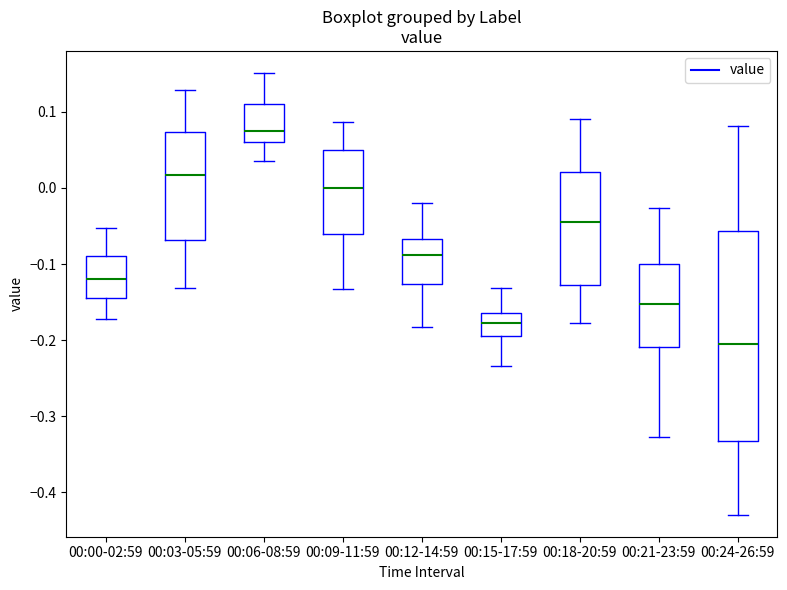

Reading left to right, read every box against the y-axis: the position of its median line, the range the box covers, and the ends of its whiskers. The values are not printed on the chart, so give them approximately, as read against the axis.

00:00-02:59: median -0.12, box -0.15 to -0.09, whiskers -0.17 to -0.05
00:03-05:59: median 0.02, box -0.07 to 0.07, whiskers -0.13 to 0.13
00:06-08:59: median 0.08, box 0.06 to 0.11, whiskers 0.04 to 0.15
00:09-11:59: median 0.00, box -0.06 to 0.05, whiskers -0.13 to 0.09
00:12-14:59: median -0.09, box -0.13 to -0.07, whiskers -0.18 to -0.02
00:15-17:59: median -0.18, box -0.19 to -0.16, whiskers -0.23 to -0.13
00:18-20:59: median -0.04, box -0.13 to 0.02, whiskers -0.18 to 0.09
00:21-23:59: median -0.15, box -0.21 to -0.10, whiskers -0.33 to -0.03
00:24-26:59: median -0.20, box -0.33 to -0.06, whiskers -0.43 to 0.08